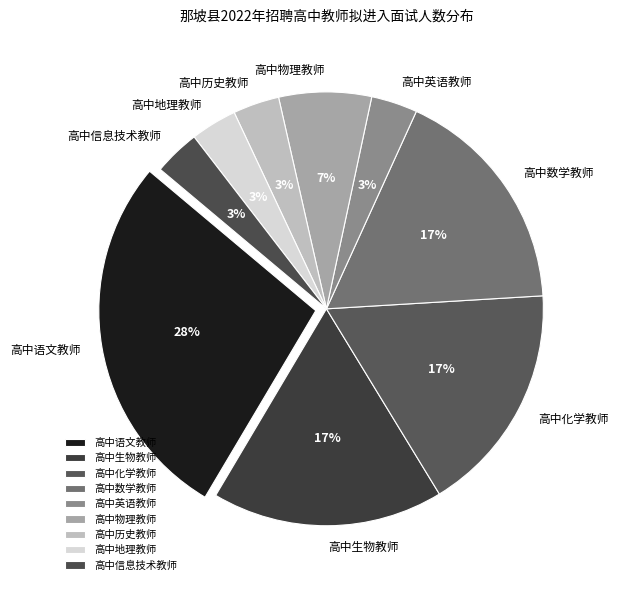

Between 高中化学教师 and 高中英语教师, which is larger?

高中化学教师